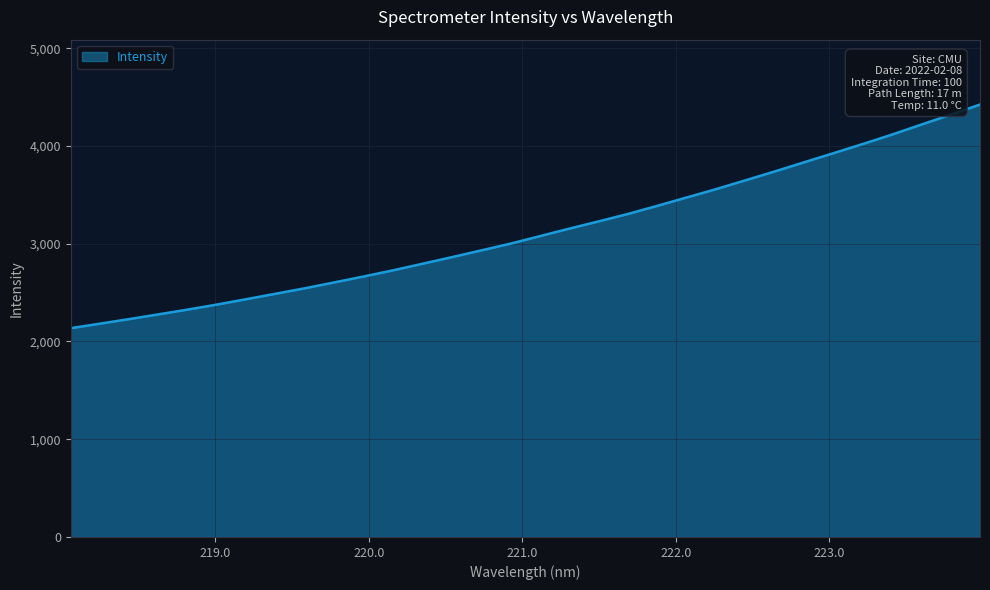

What is the difference between the maximum and minimum values?

2287.7